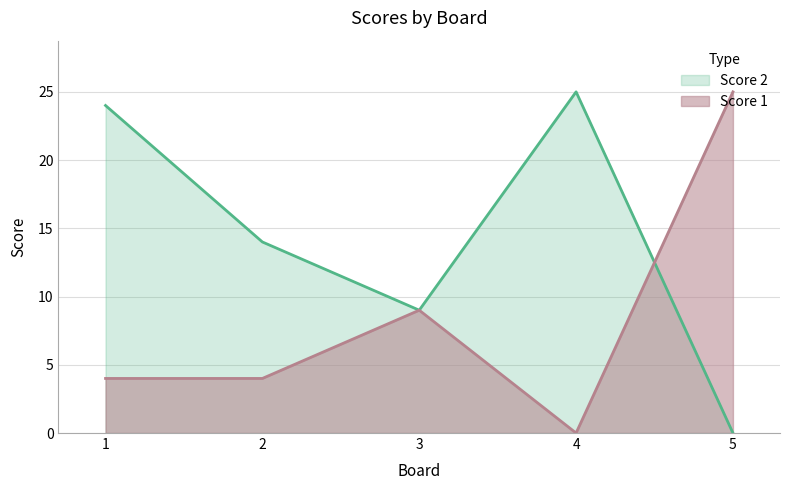

In Score 2, how many points are higher than both neighbors (excluding endpoints)?

1